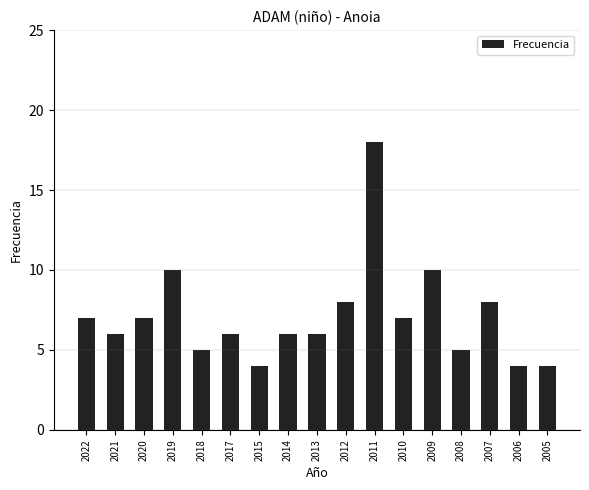

The value at 2008 is 5. True or false?

True